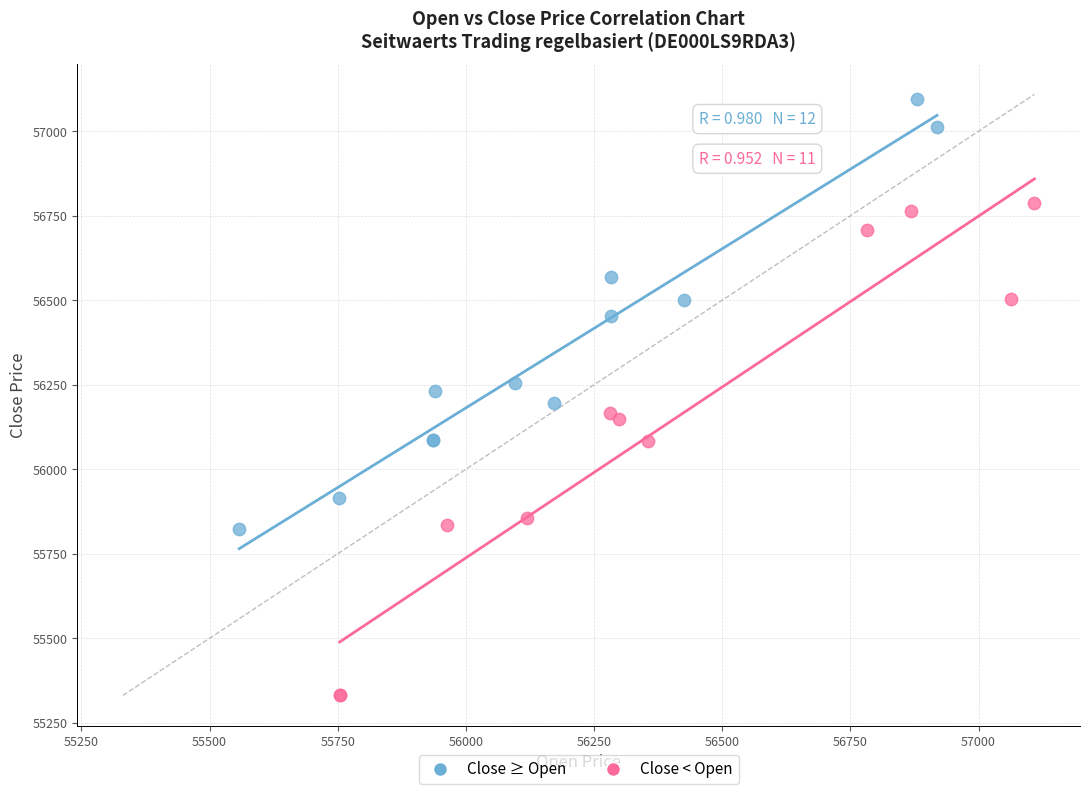

Which series reaches the maximum Y coordinate?

Close ≥ Open